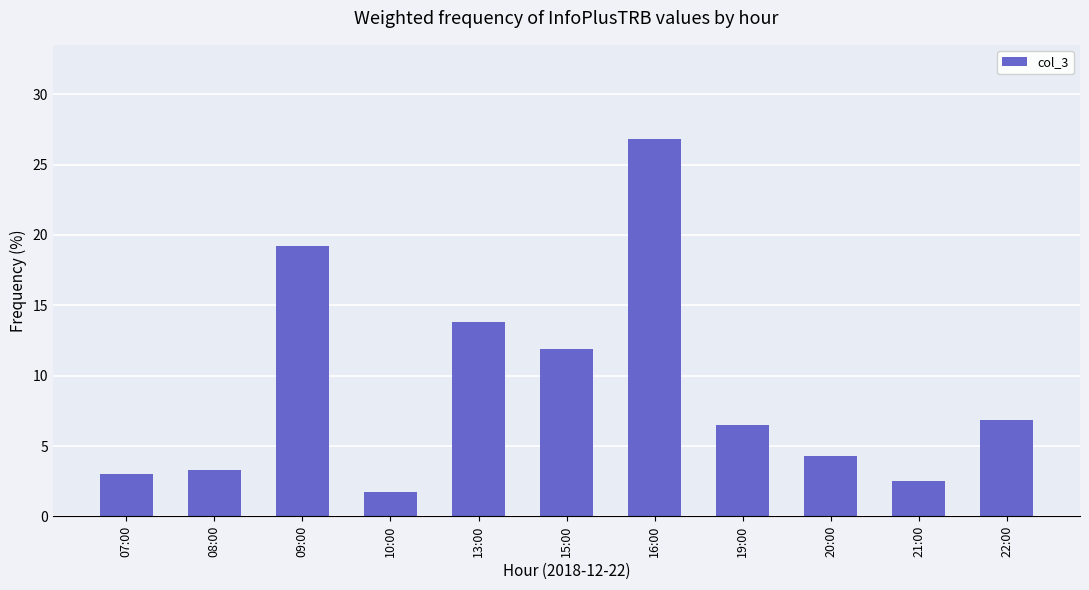

Which has a higher value, 10:00 or 19:00?

19:00